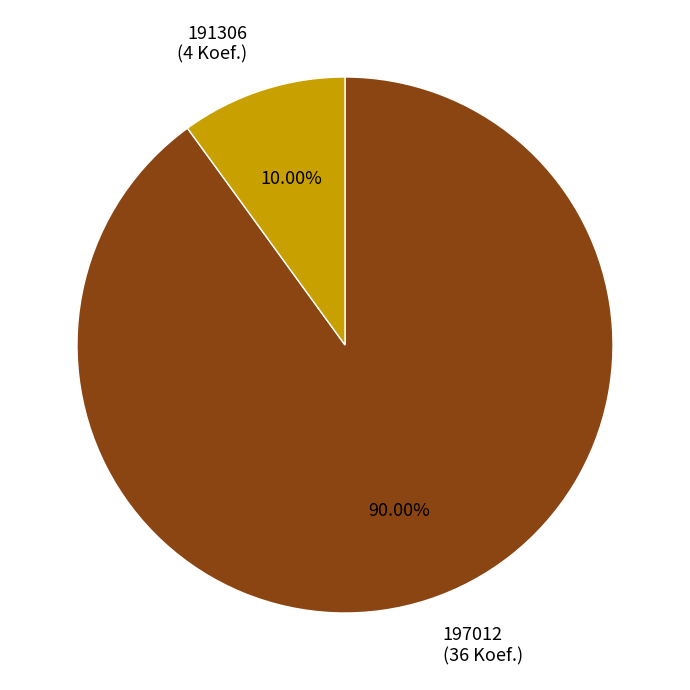

Is 191306 the majority of the pie?

No